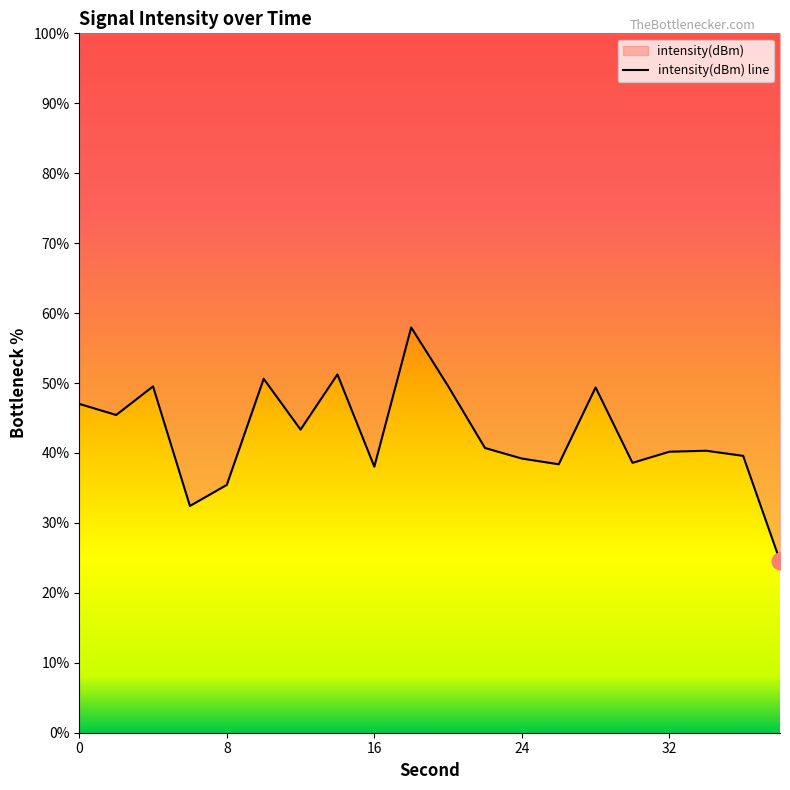

How many lines are shown in the chart?

1